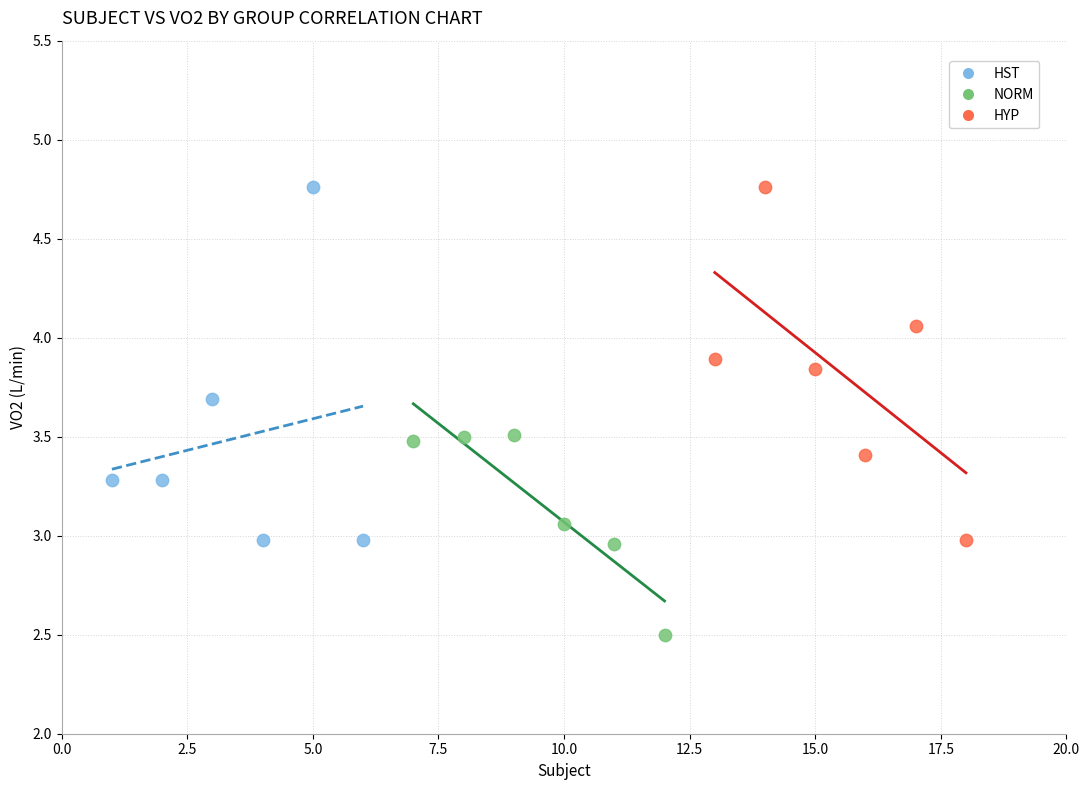

Which series reaches the minimum Y coordinate?

NORM